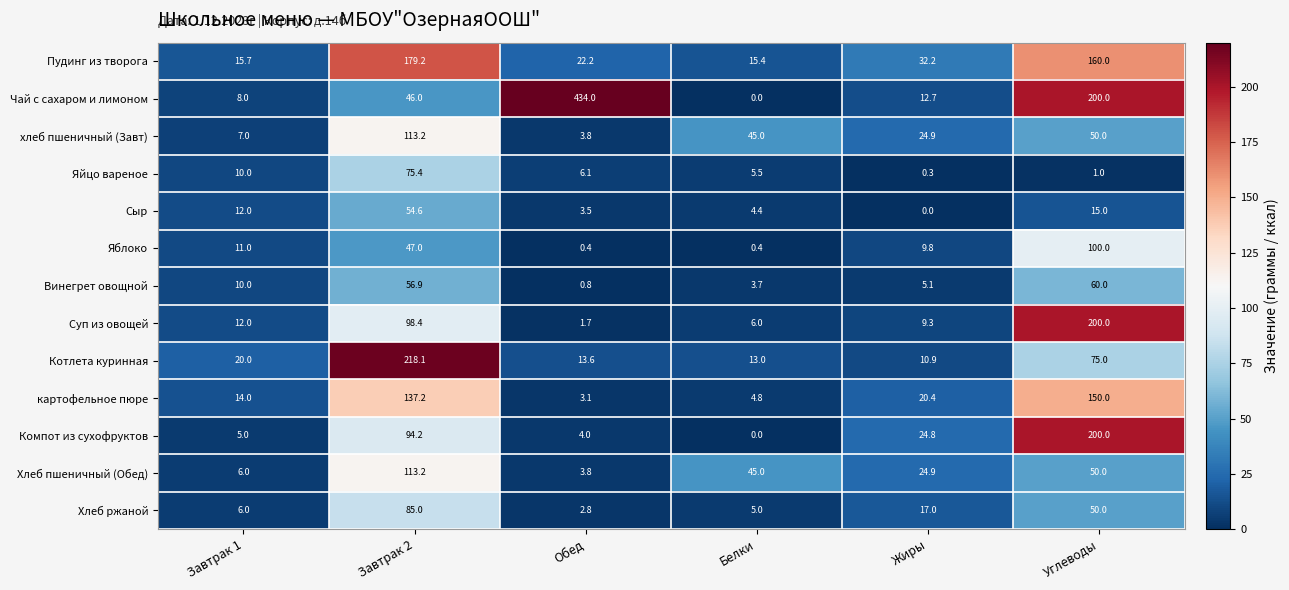

What is the total value across all series at Завтрак 1?

136.7